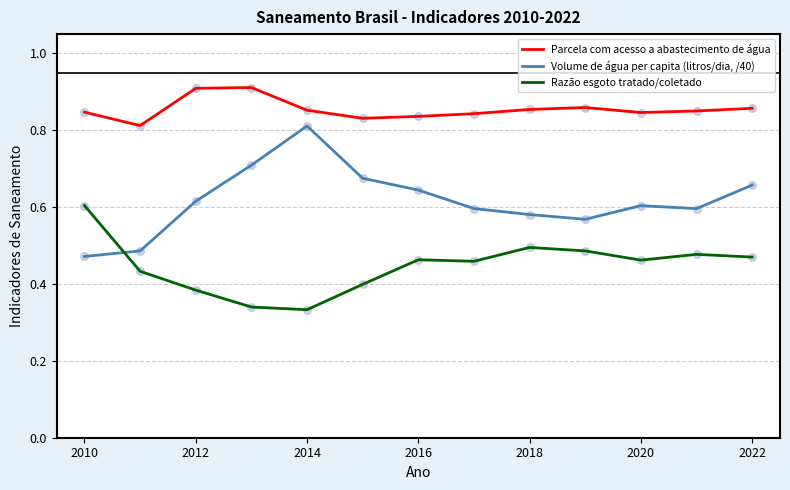

At how many categories does at least one series exceed 0?

13